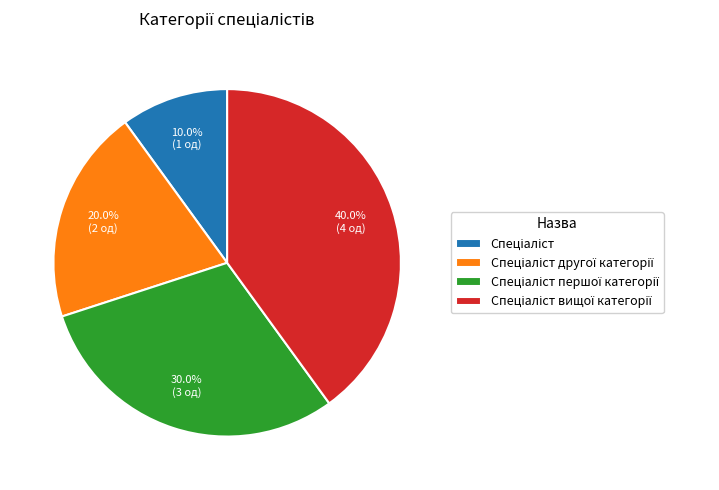

To the nearest percent, what is the average slice percentage?

25%